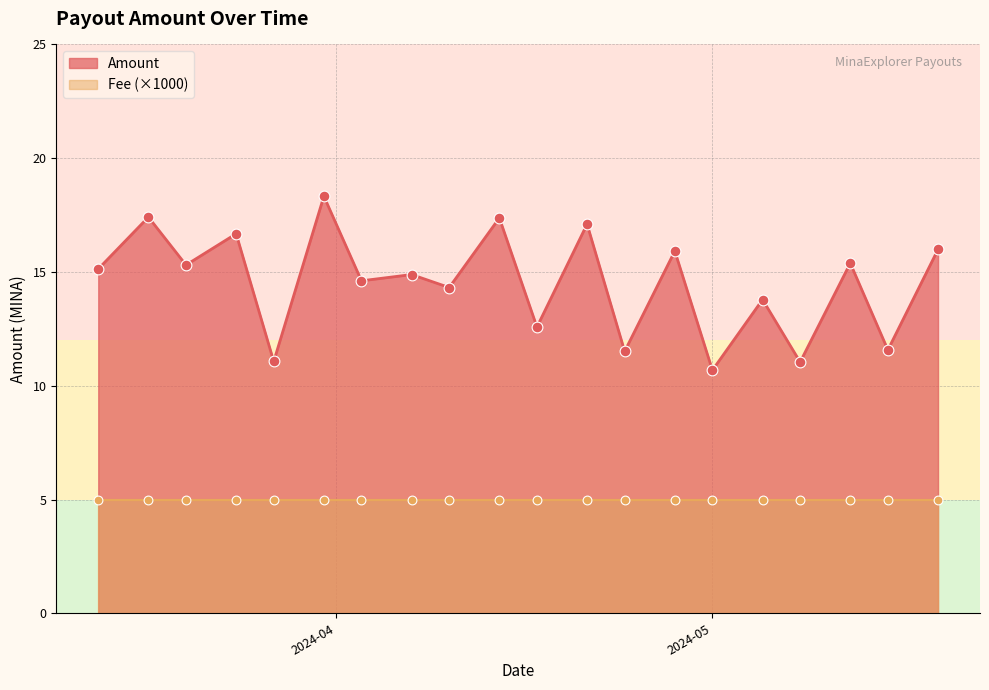

What are all the series names shown in the legend?

Amount, Fee